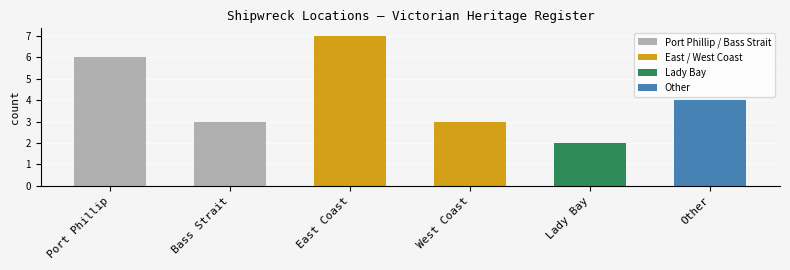

Between West Coast and Other, which is larger?

Other